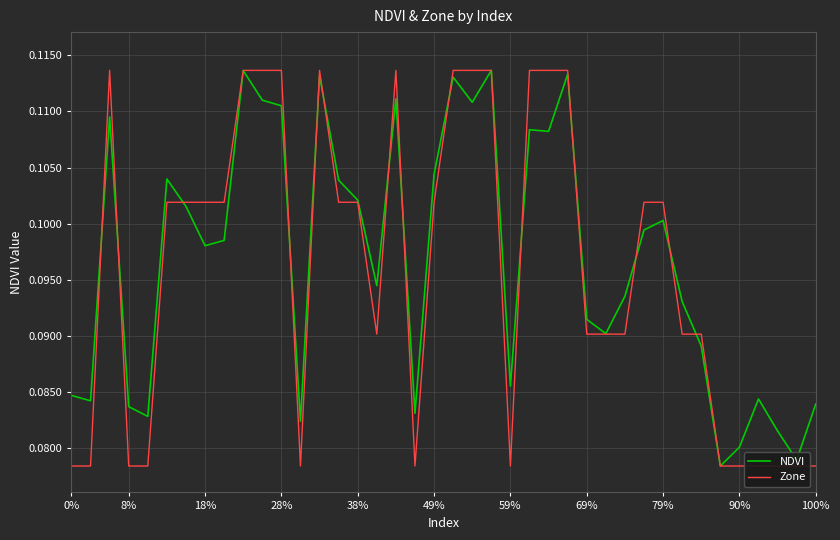

Is it true that NDVI equals 0.0 at 38?

False